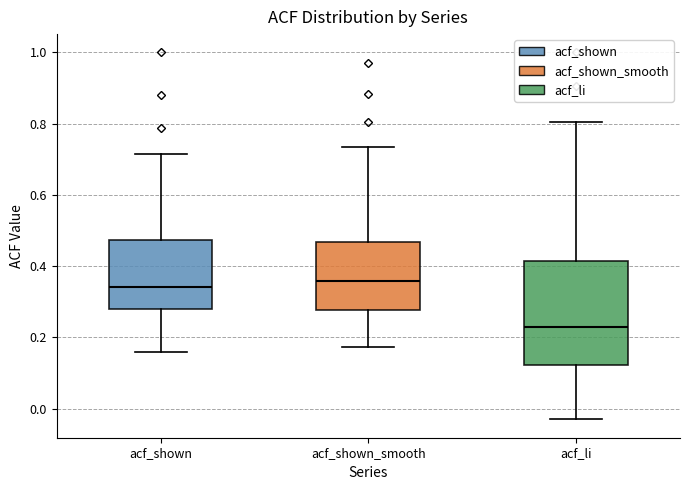

Where does the upper whisker of the box for acf_shown_smooth end on the y-axis? The values are not printed on the chart, so give them approximately, as read against the axis.

0.74